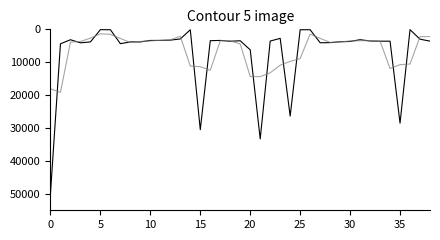

What is the maximum value shown in the chart?

49870.0